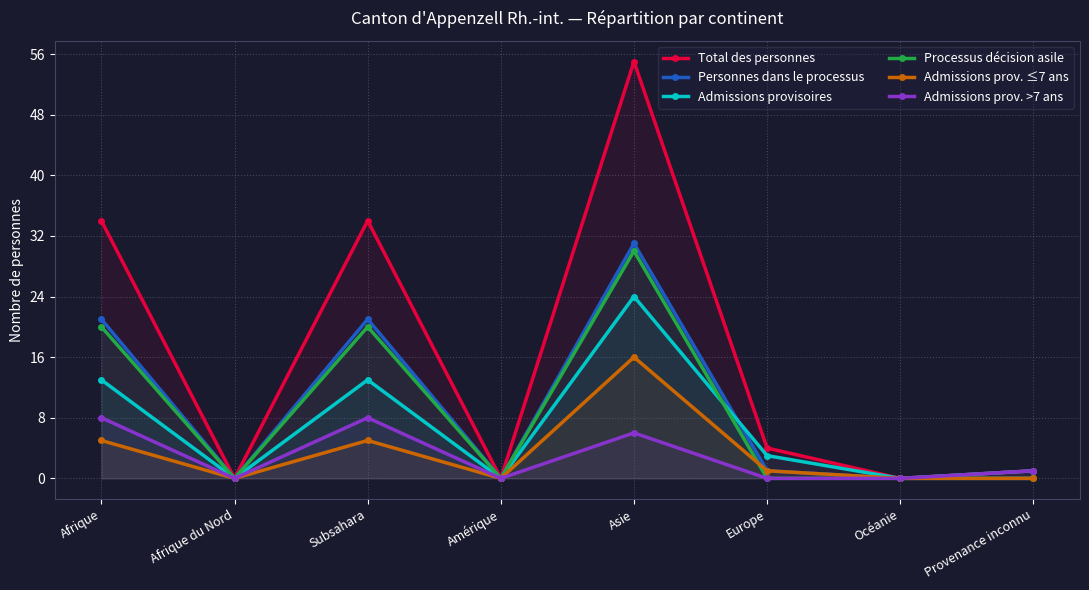

True or false: Total des personnes and Personnes dans le processus intersect in this chart.

False